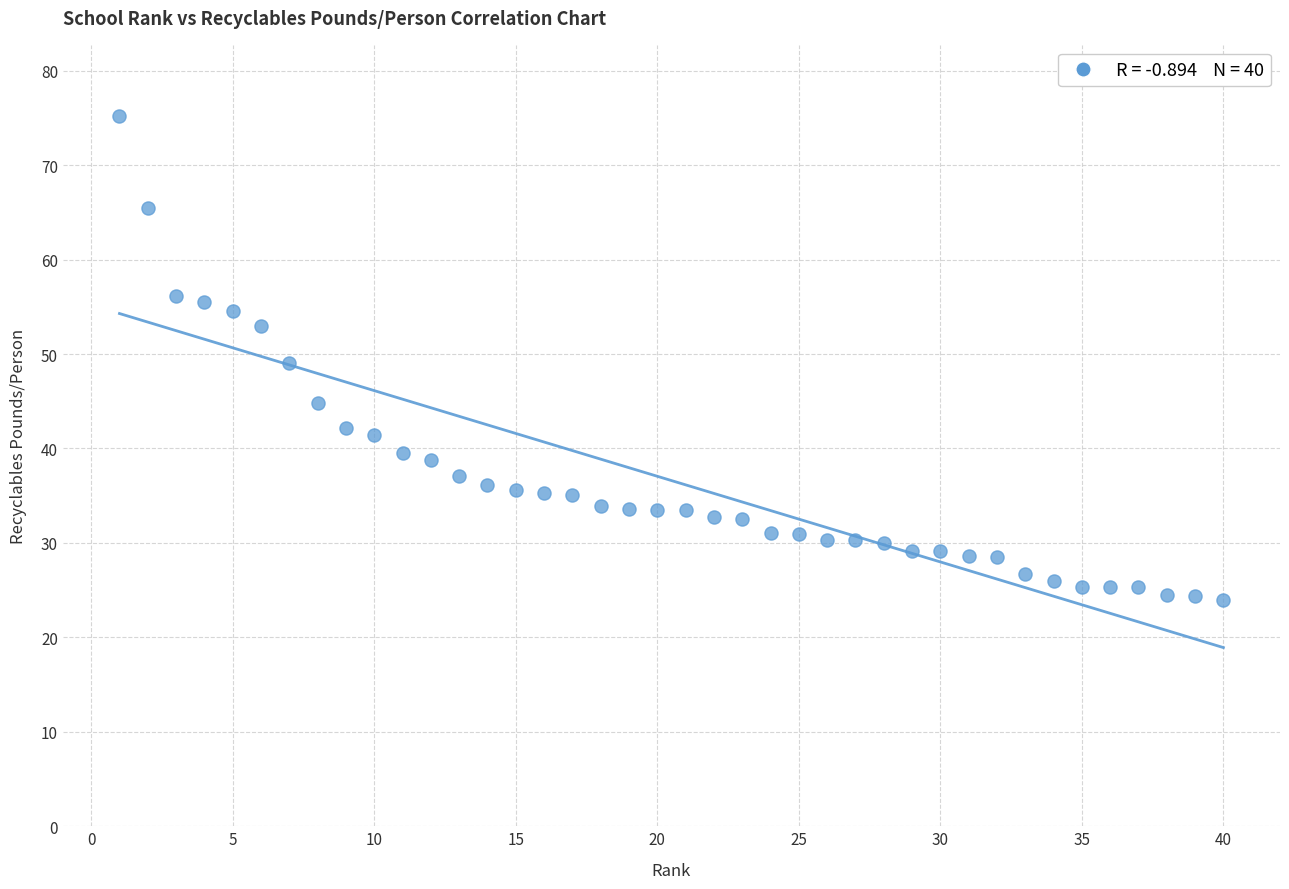

What is the range of X values (max minus min)?

39.0